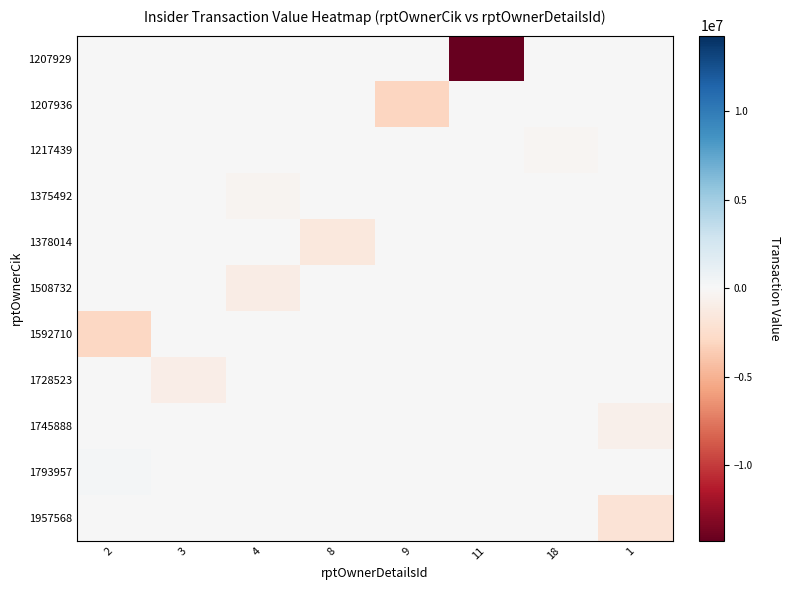

What is the smallest value displayed?

-14254296